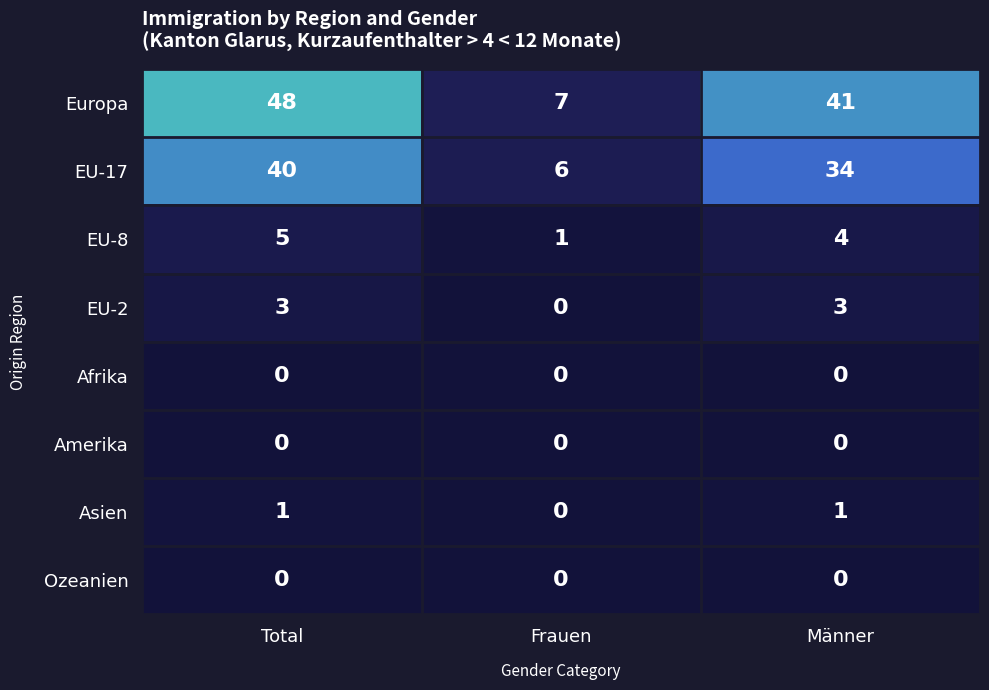

How many Asien values are between 0 and 1?

3